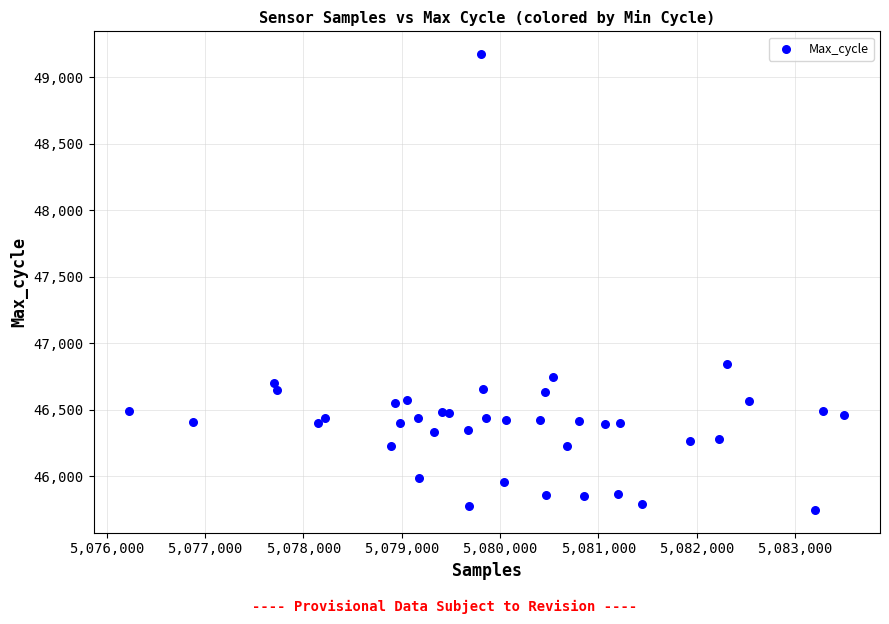

What Y value in the scatter plot is closest to 47460?

46842